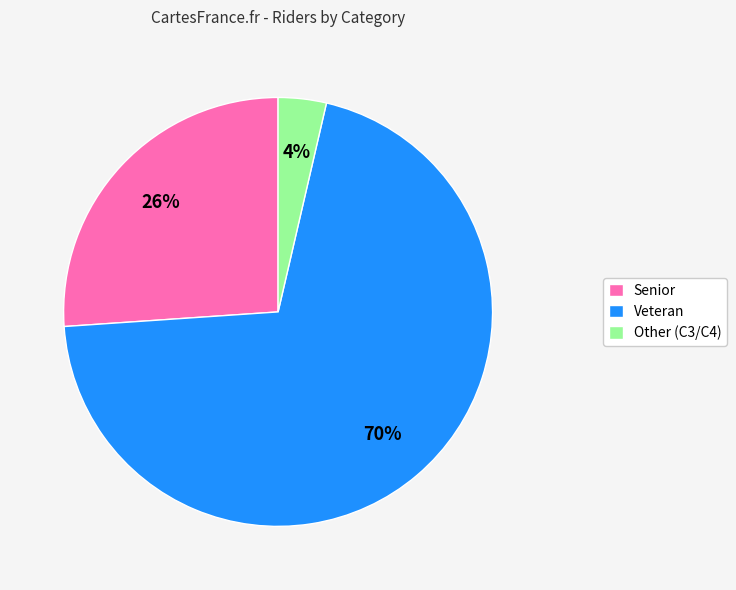

The Senior slice represents 1% of the pie. True or false?

False